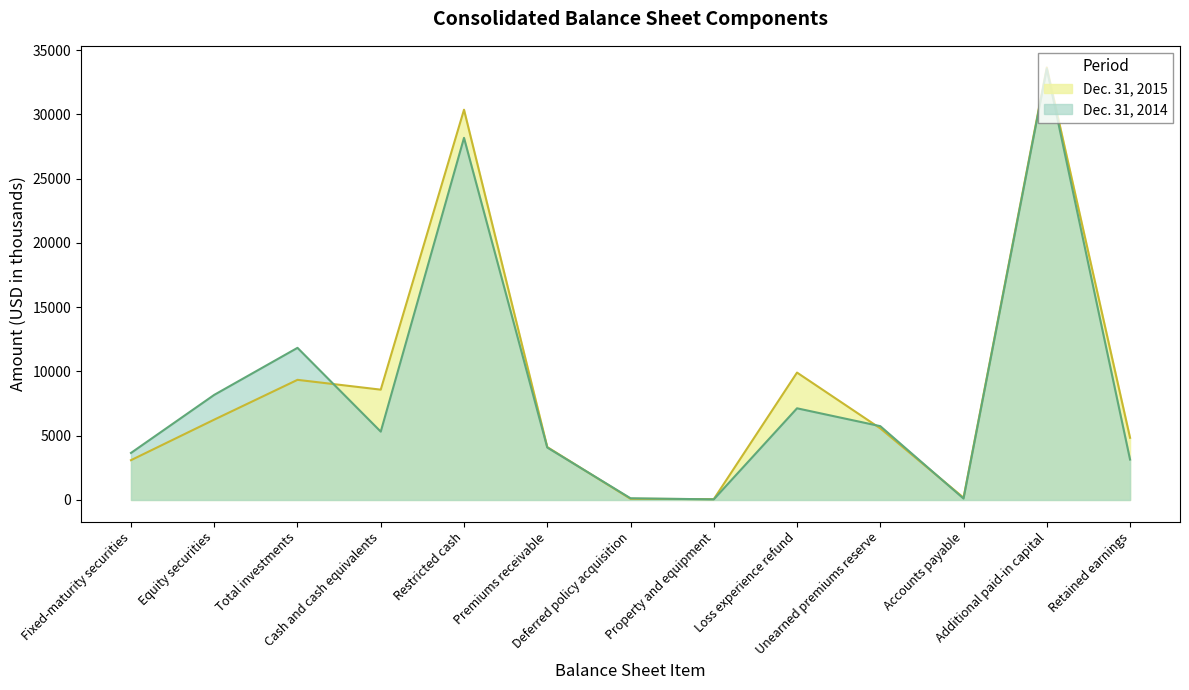

List the labels in order of Dec. 31, 2015 value, largest first.

Additional paid-in capital, Restricted cash, Loss experience refund, Total investments, Cash and cash equivalents, Equity securities, Unearned premiums reserve, Retained earnings, Premiums receivable, Fixed-maturity securities, Accounts payable, Deferred policy acquisition, Property and equipment